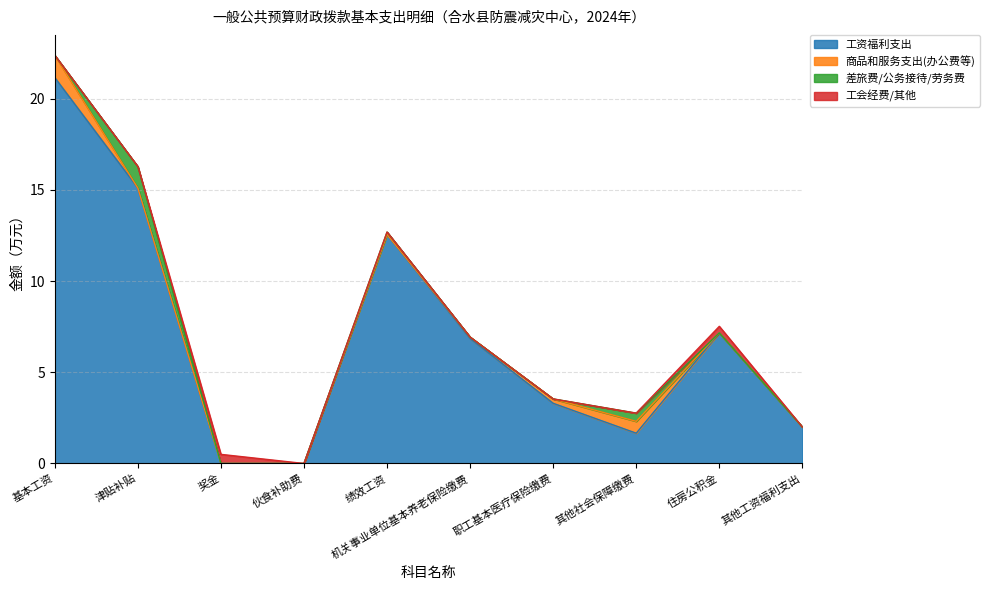

What is the total value across all series at 奖金?

0.5